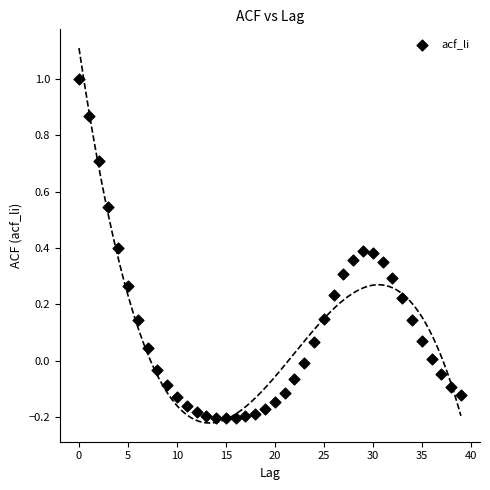

What is the range of Y values (max minus min)?

1.2